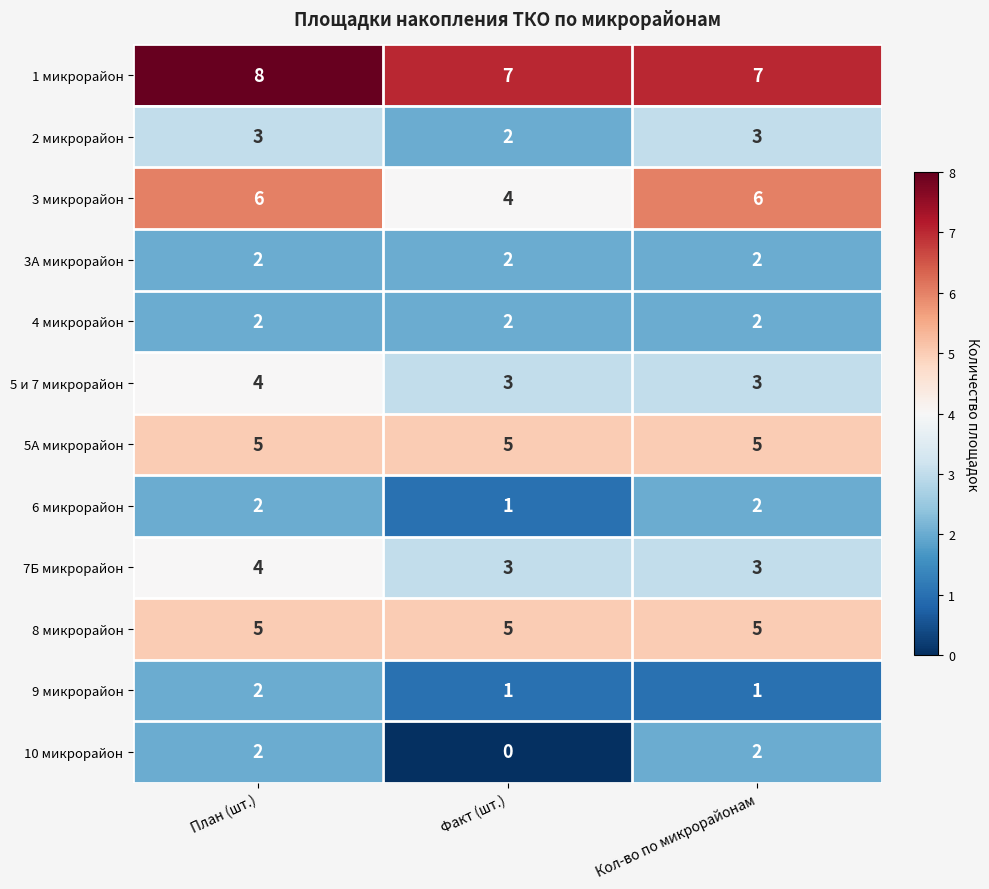

How many 10 микрорайон values are between 0 and 2?

3